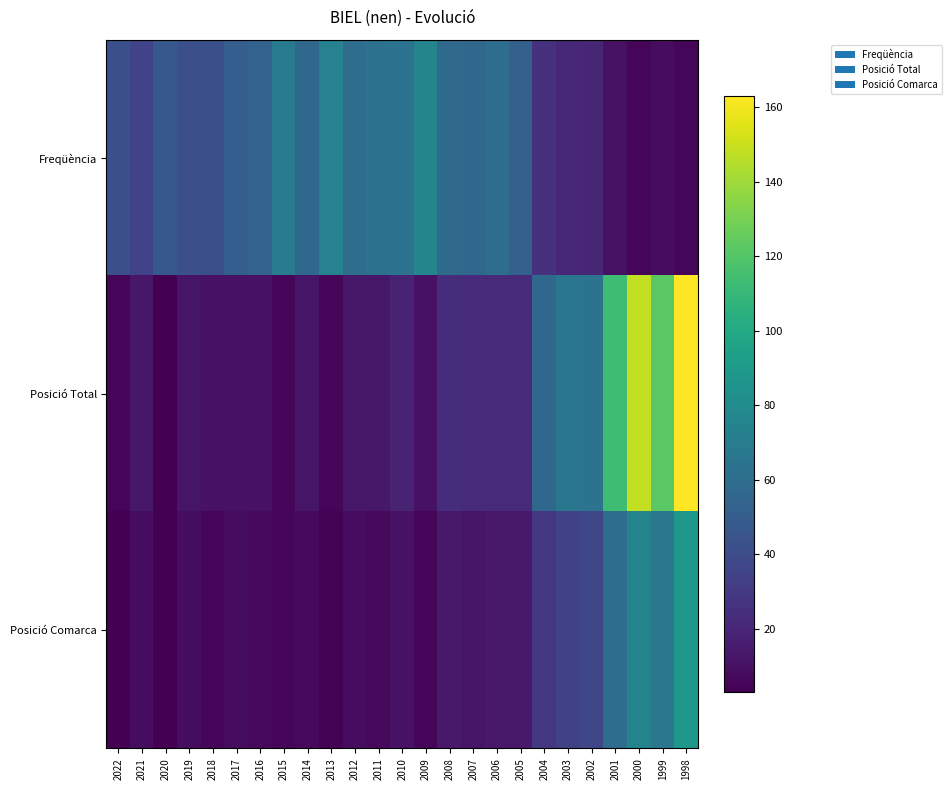

At which category does the chart reach its peak across all series?

1998